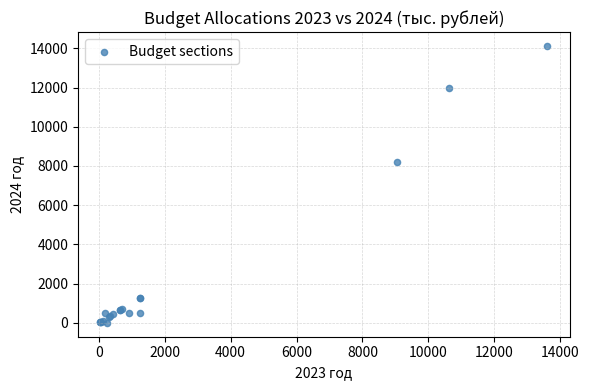

What Y value in the scatter plot is closest to 7060?

8220.0